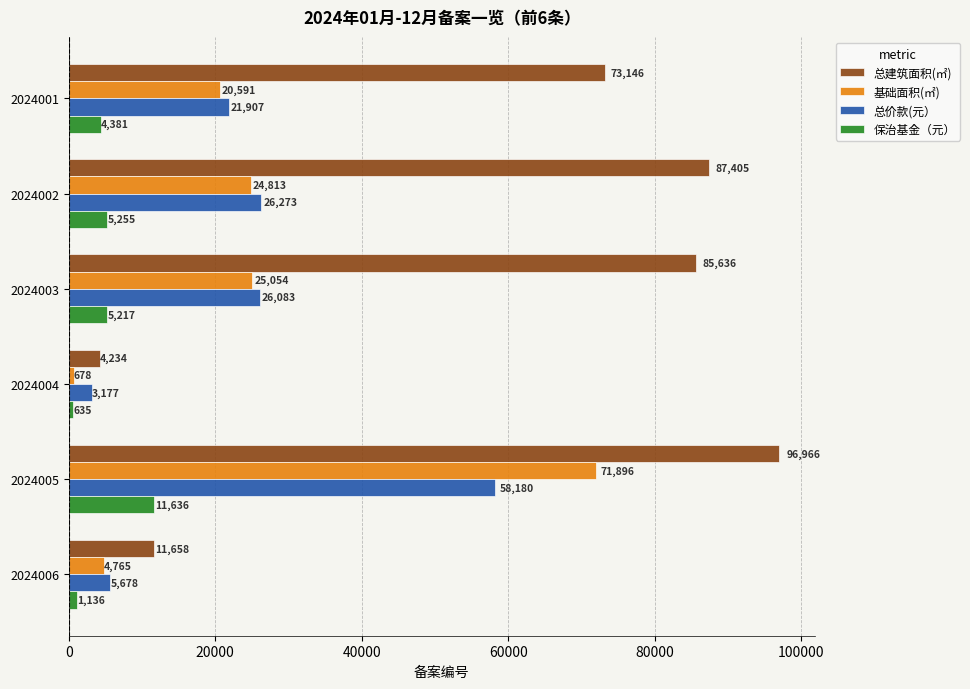

Which series has the largest total across all categories?

总建筑面积(㎡)